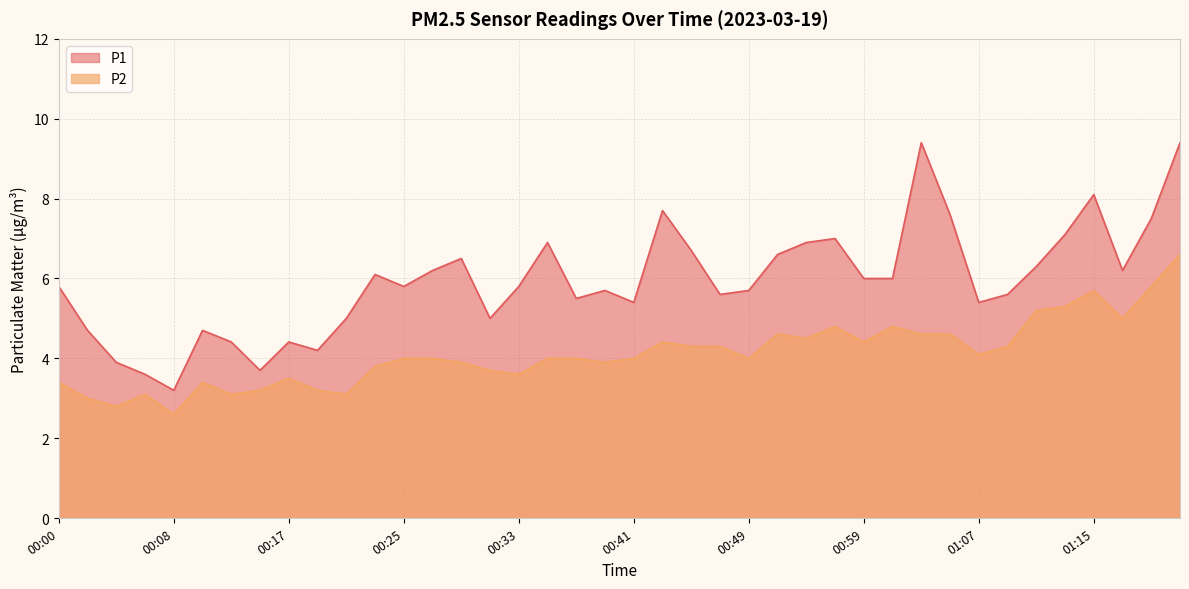

Which has a higher value, 00:19 or 00:56?

00:56